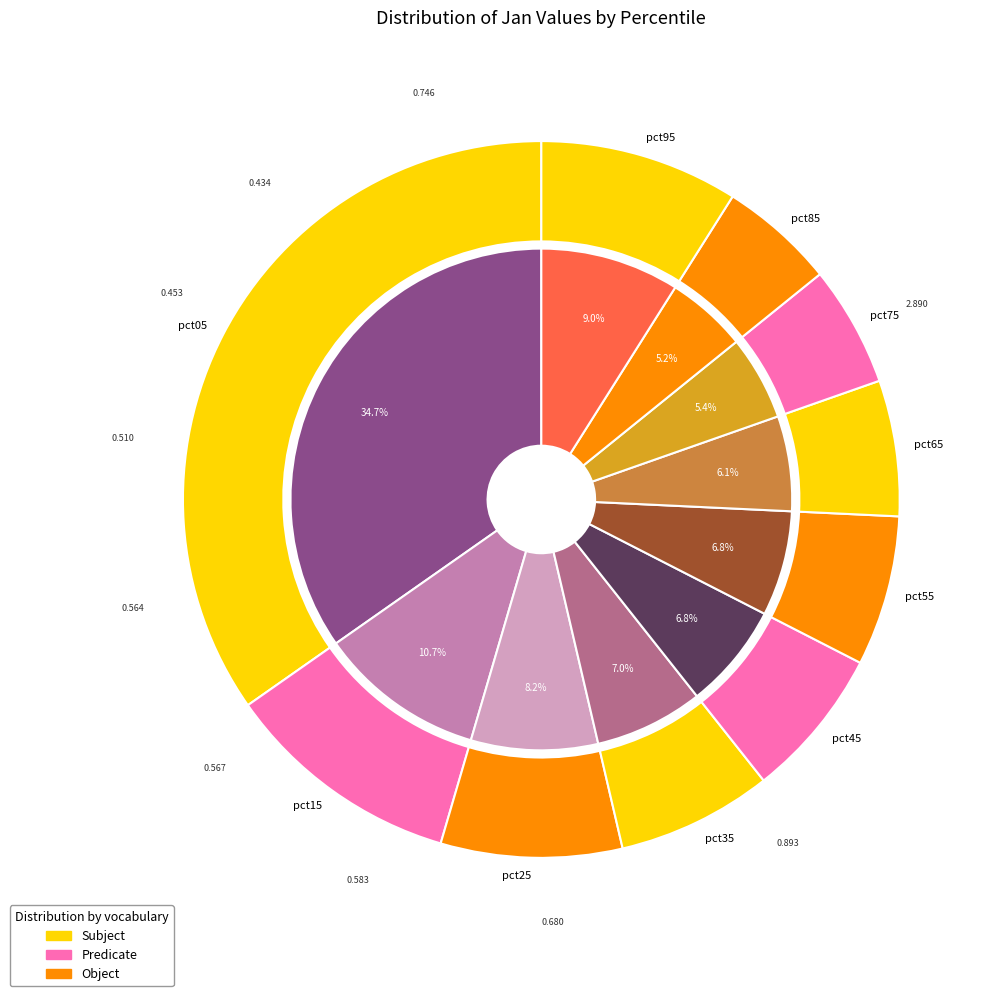

To the nearest percent, what is the combined percentage of pct95 and pct75?

14%